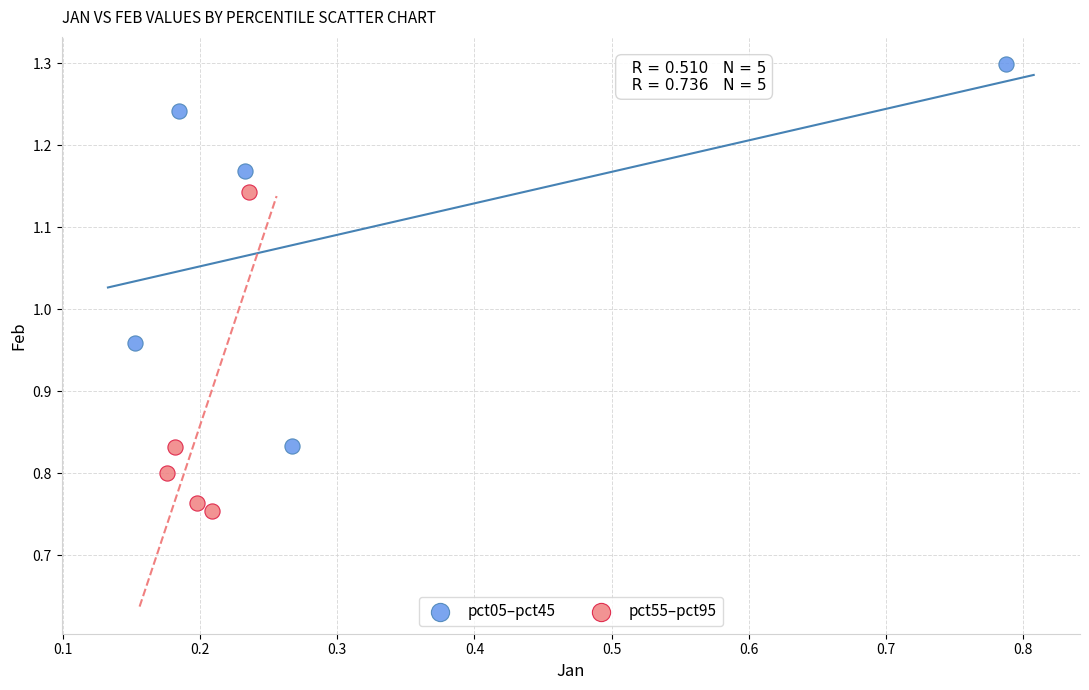

Which series contains the lowest Y value?

pct55–pct95